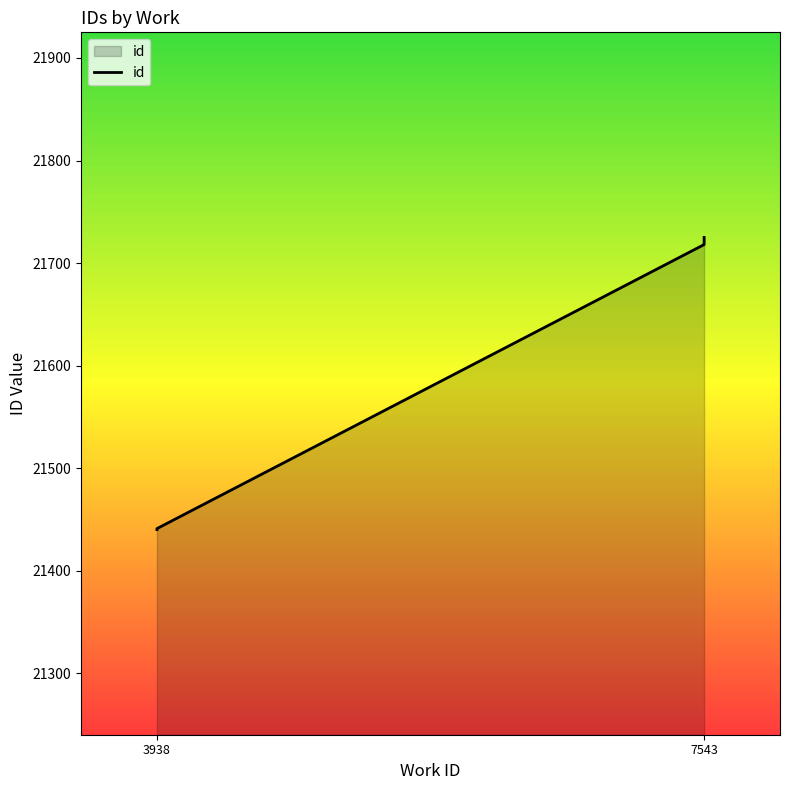

What is the smallest value displayed?

21440